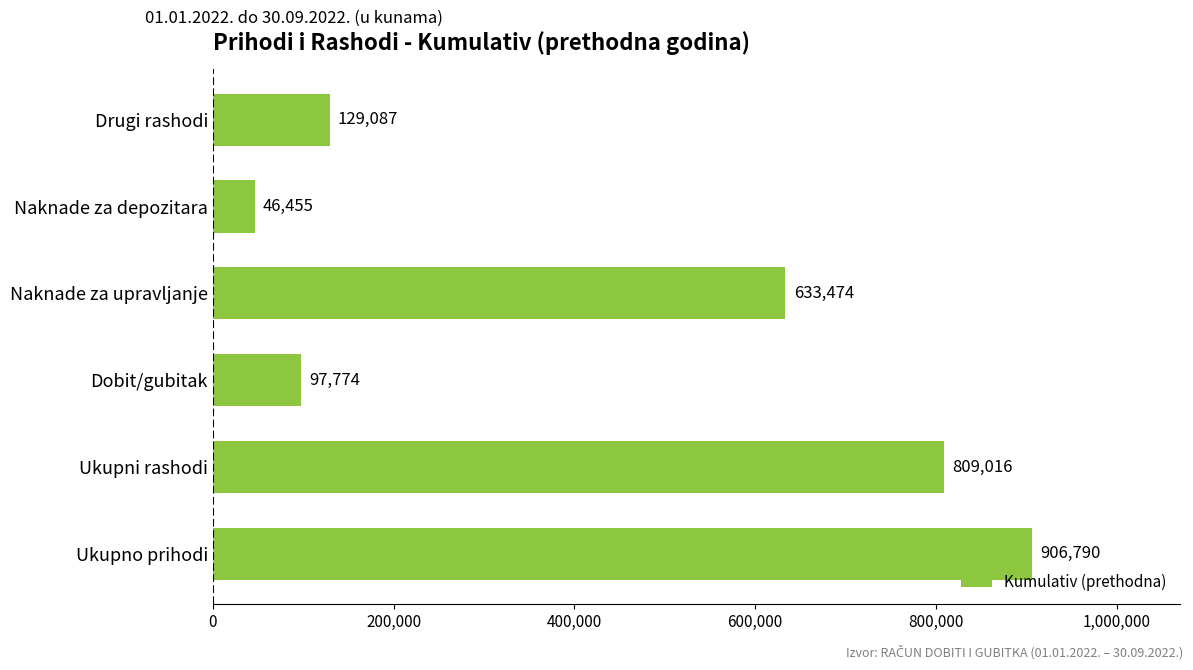

Reading bottom to top, extract all data points from this chart.

Ukupno prihodi=906790	Ukupni rashodi=809016	Dobit/gubitak=97774	Naknade za upravljanje=633474	Naknade za depozitara=46455	Drugi rashodi=129087